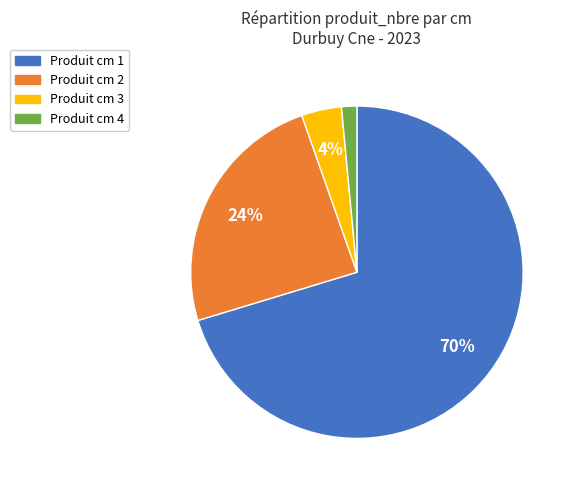

To the nearest percent, what is the average slice percentage?

25%